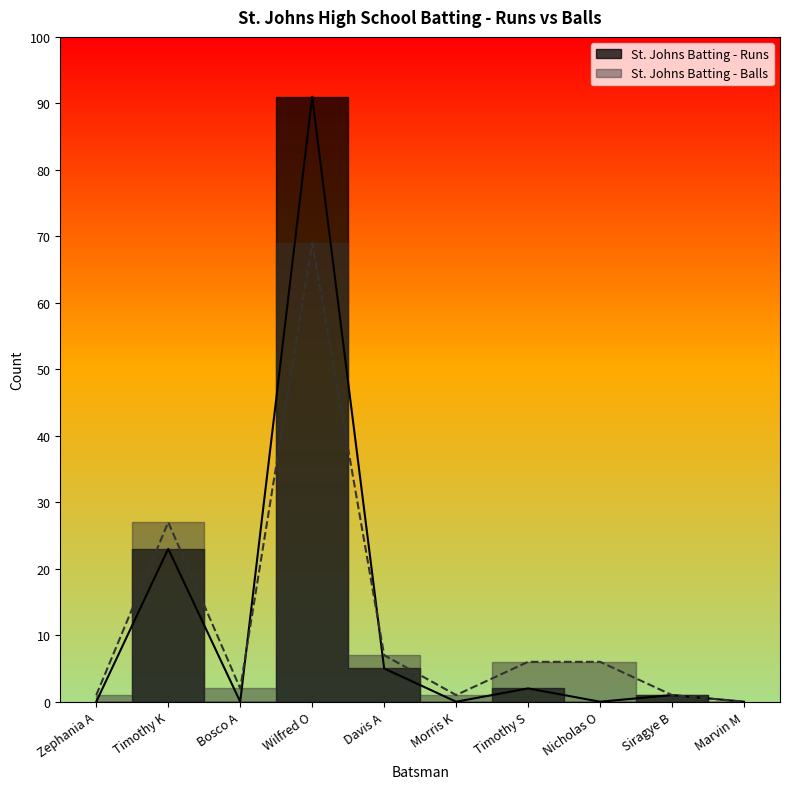

True or false: St. Johns Batting - Runs and St. Johns Batting - Balls intersect in this chart.

True